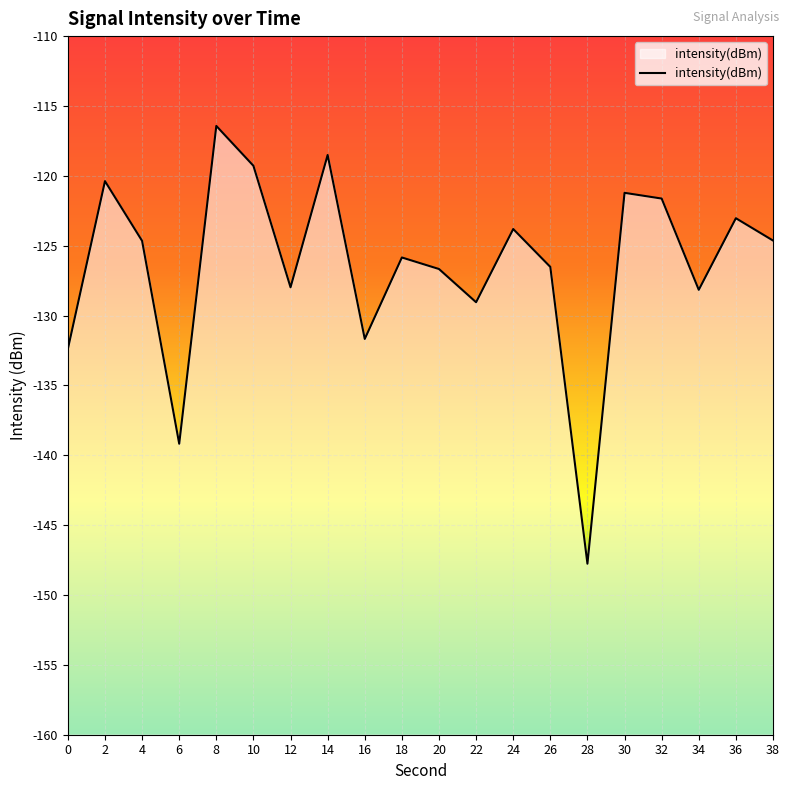

At which category does the chart reach its peak across all series?

8